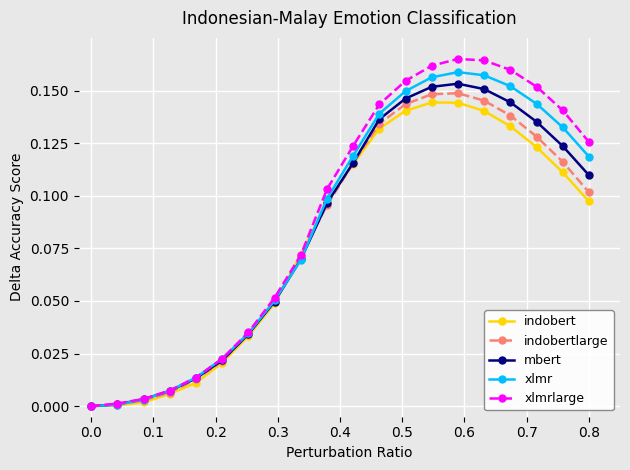

In xlmrlarge, how many points are higher than both neighbors (excluding endpoints)?

1